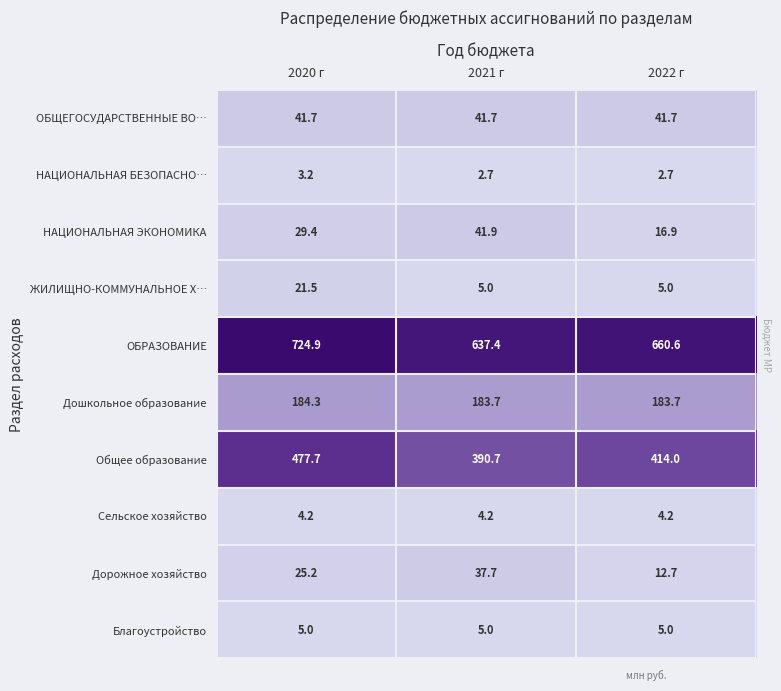

What is the minimum value shown in the chart?

2.7